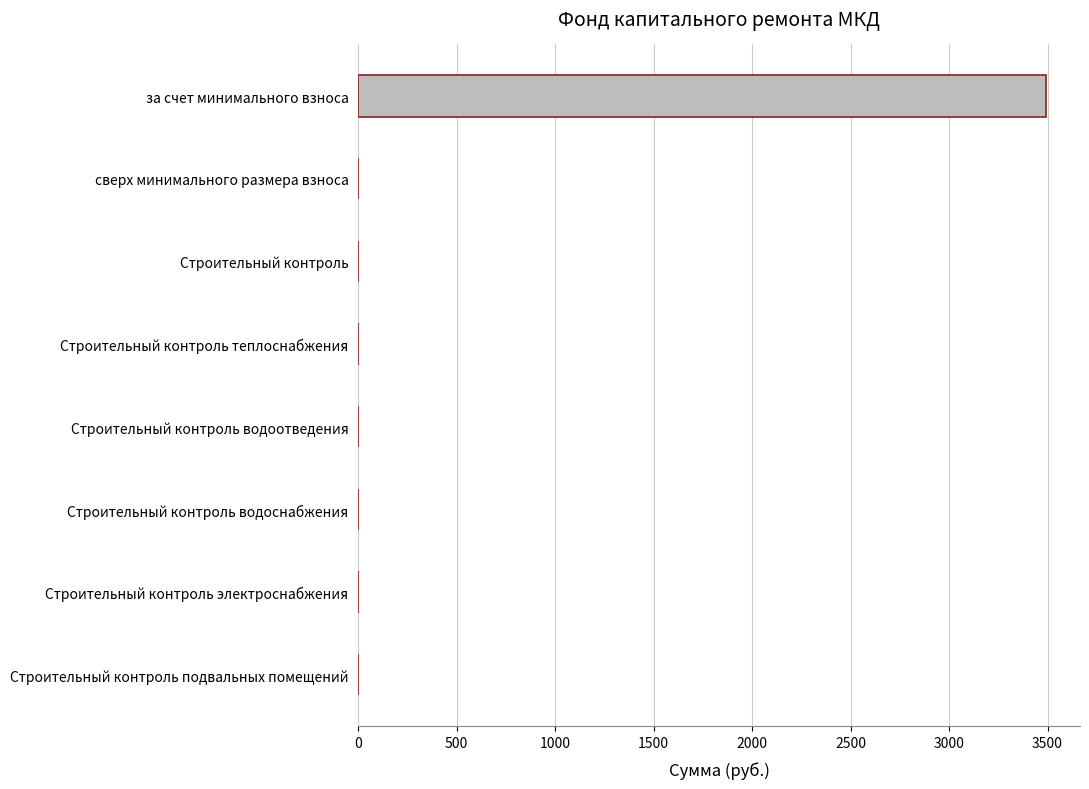

True or false: the data shows 0.0 at Строительный контроль подвальных помещений.

True